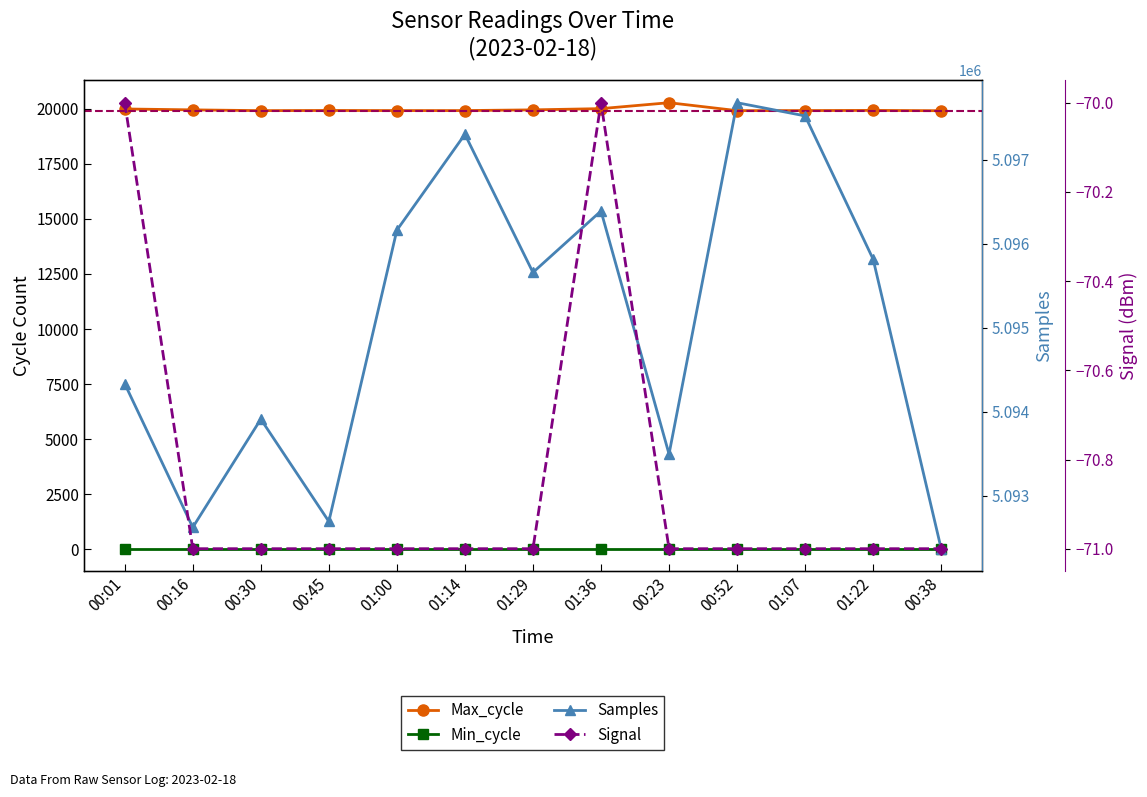

True or false: Min_cycle has a value of 28 at 01:22.

True